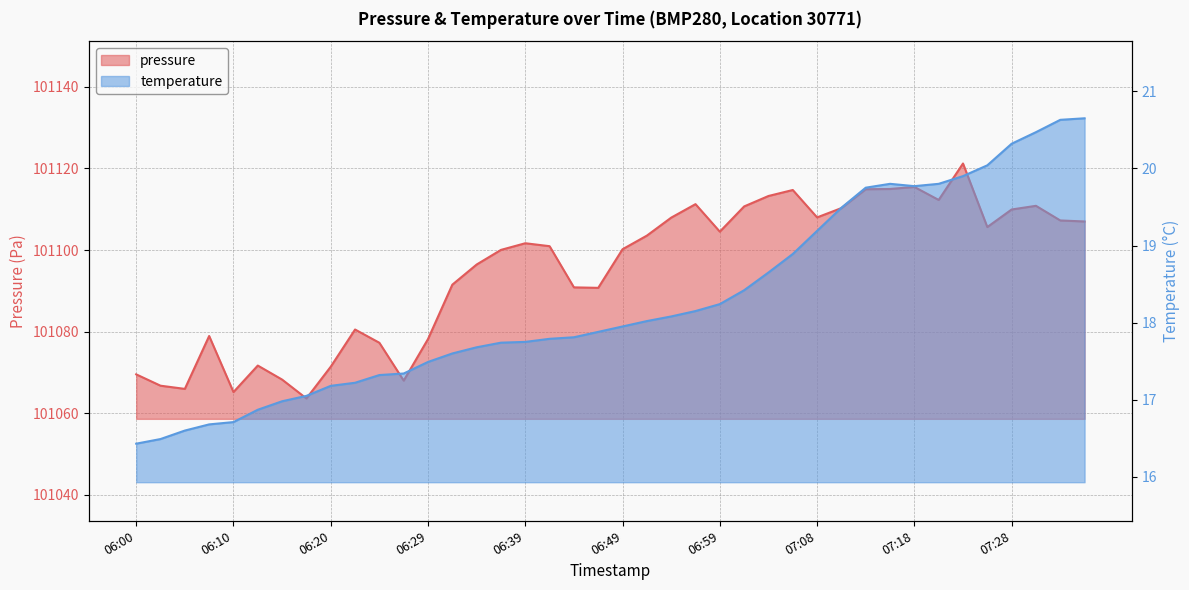

At which label does temperature reach its peak?

07:35